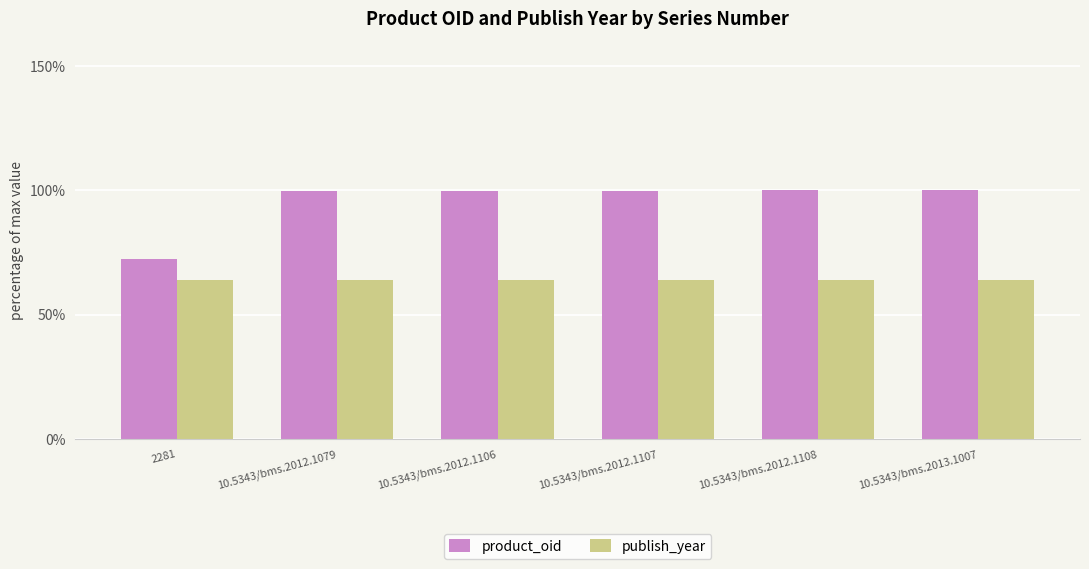

What is the spread (max minus min) of values at 2281?

8.5